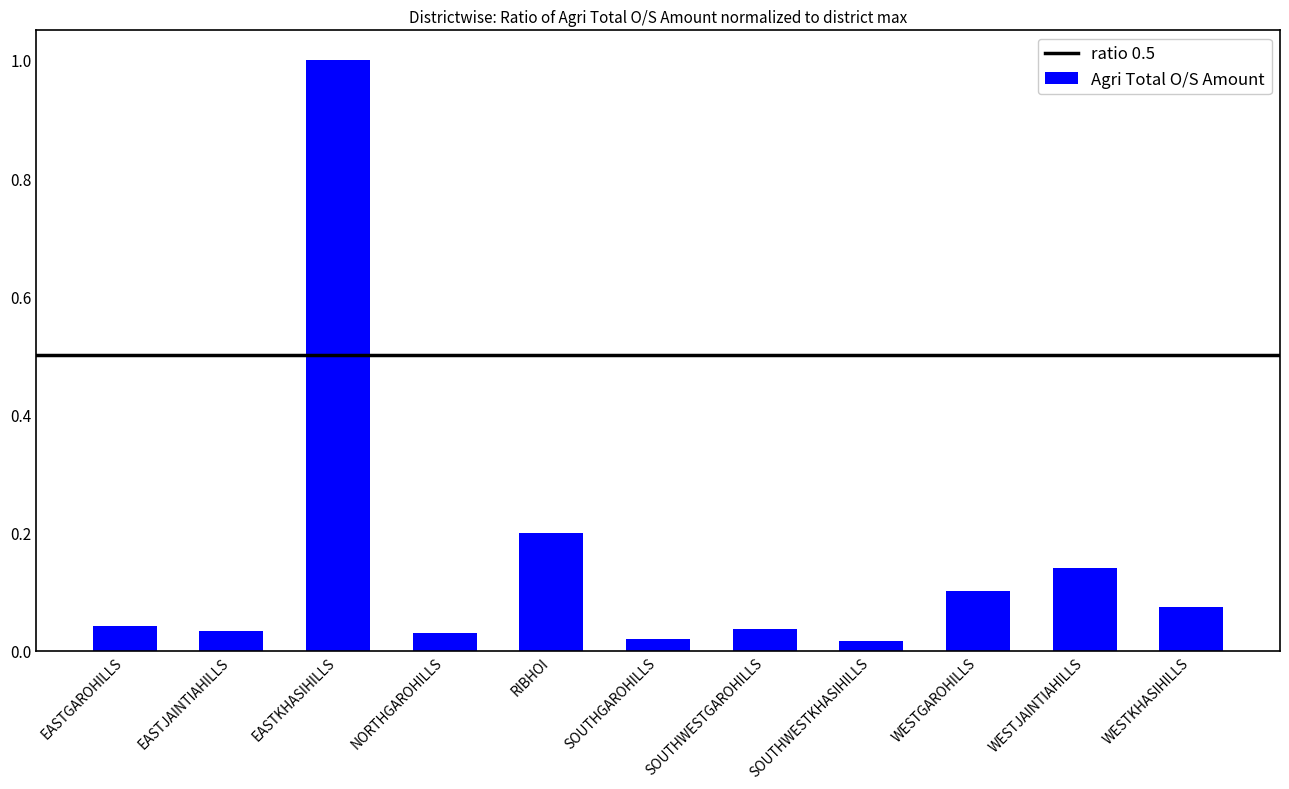

What is the maximum value shown in the chart?

1.0